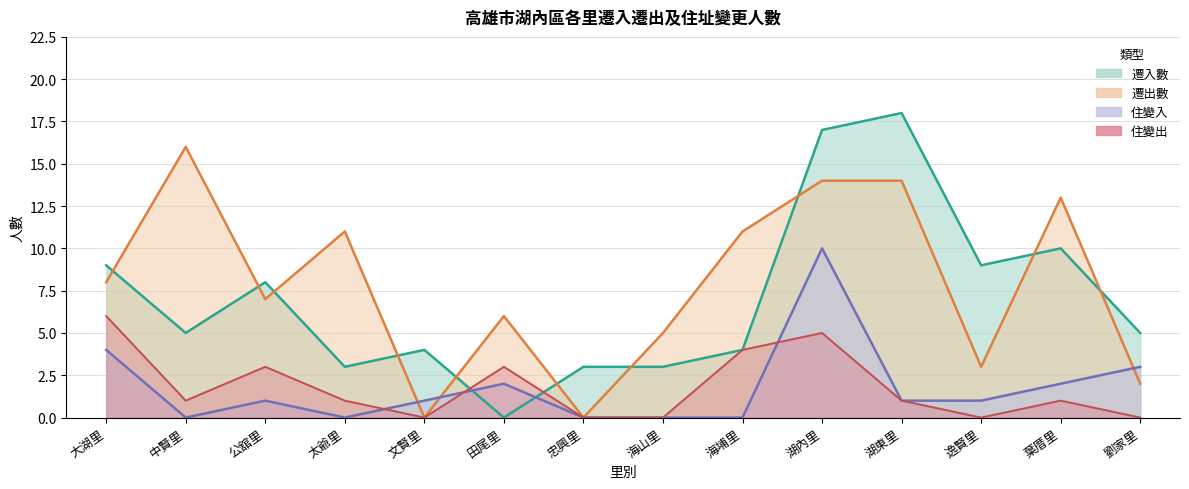

True or false: 遷入數 has a value of 9 at 逸賢里.

True